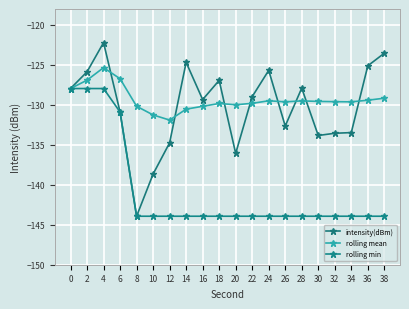

How many lines are shown in the chart?

3